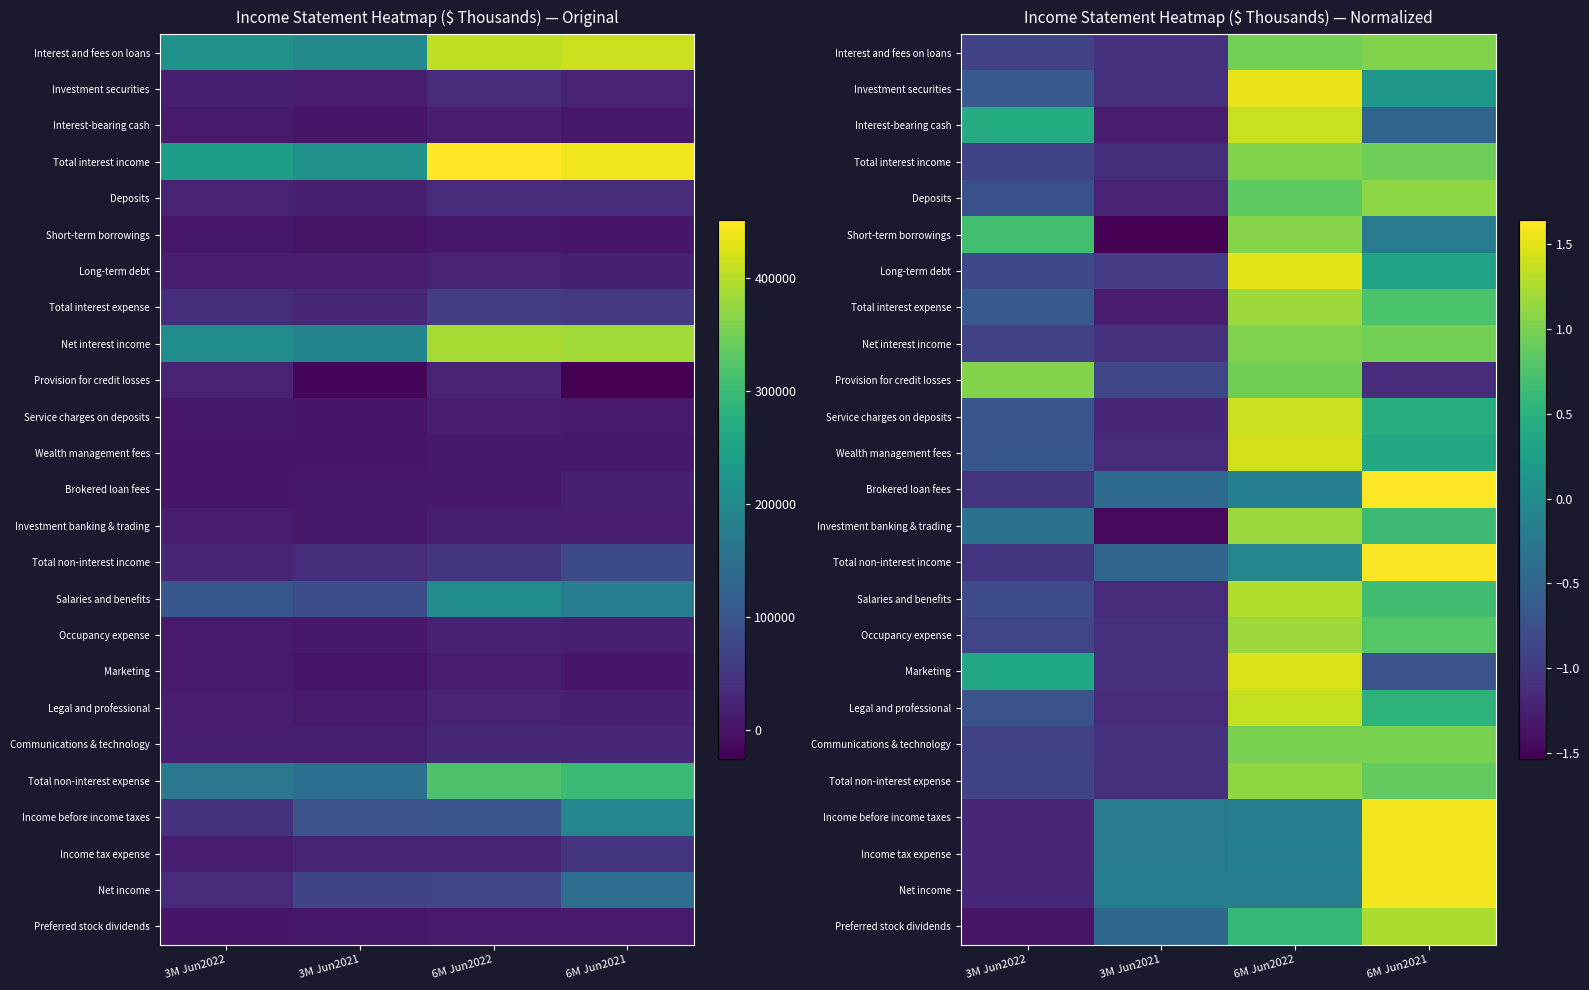

Where does the Investment banking & trading series first go above 0?

6M Jun2022